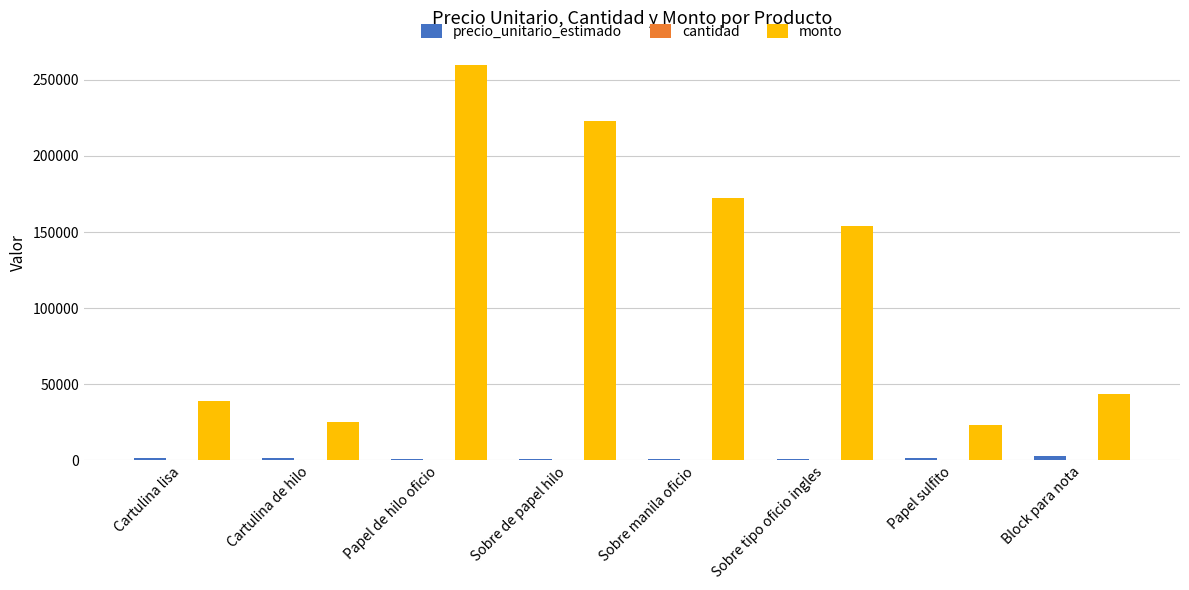

At which category does the chart reach its peak across all series?

Papel de hilo oficio